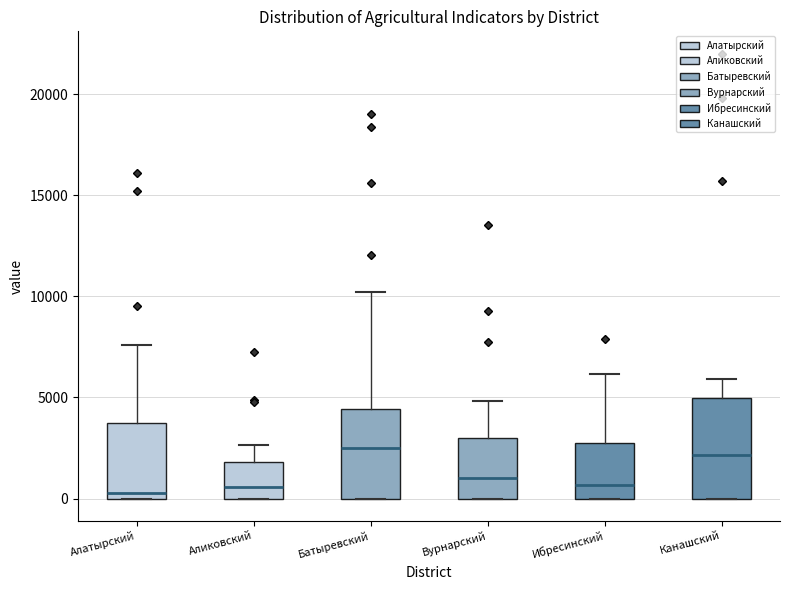

Comparing the boxes themselves (not the whiskers), which one is the tallest?

Канашский